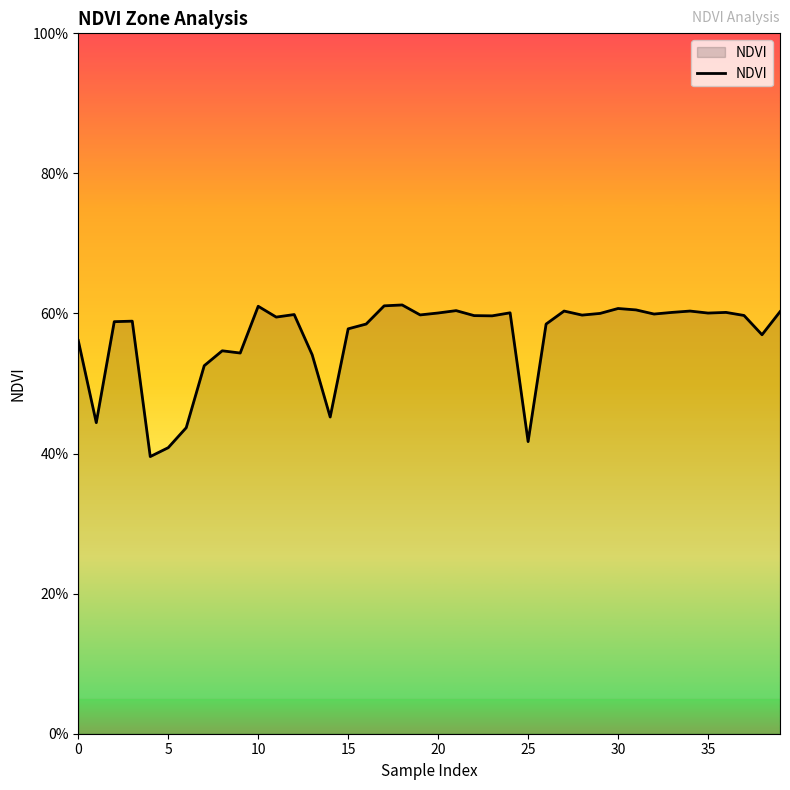

What is the average value?

0.6